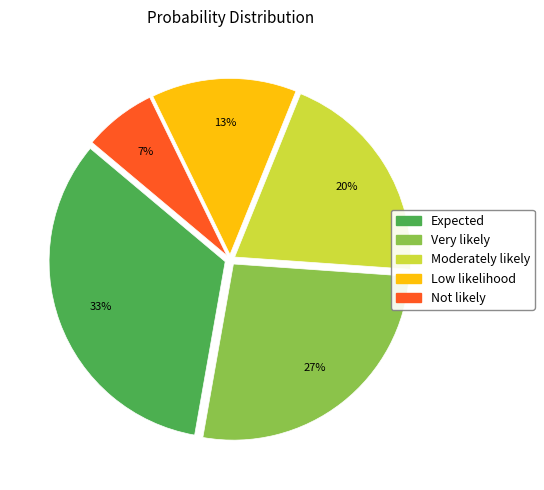

Is the sum of Very likely and Not likely greater than half?

No